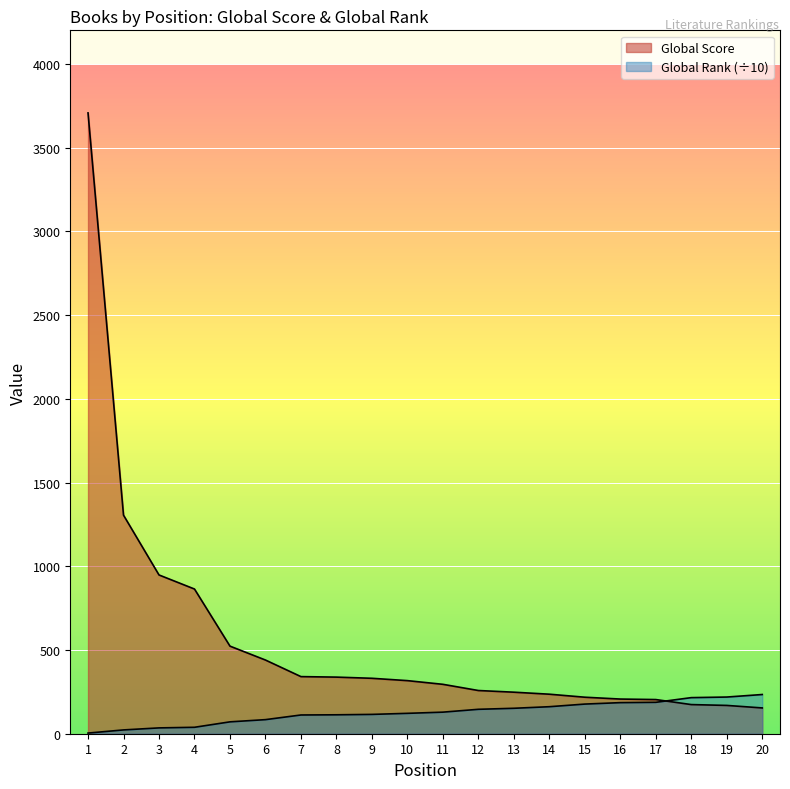

Which series changed the most between 14 and 17?

Global Score